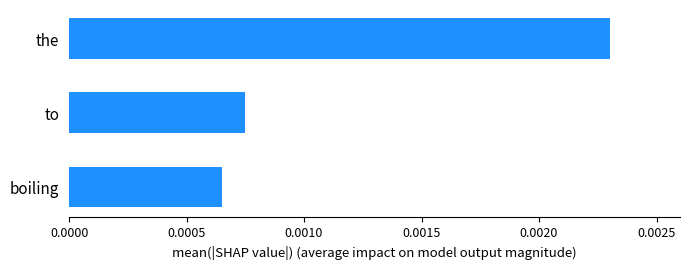

How many categories are shown in the chart?

3